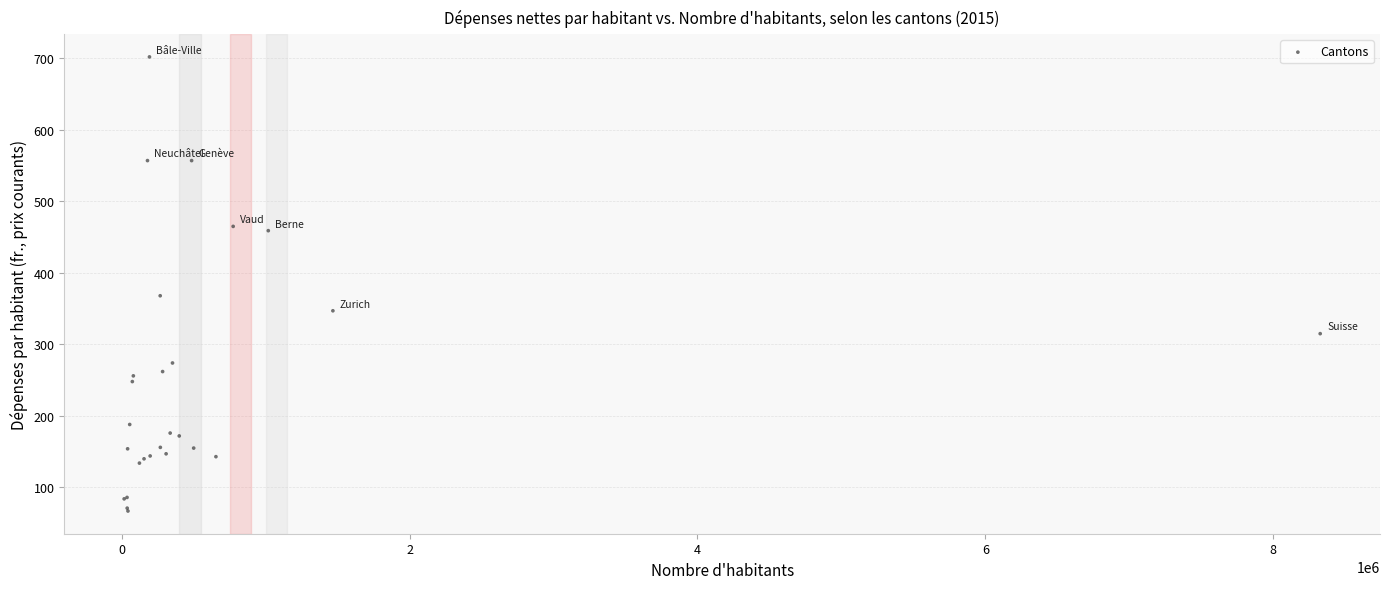

What Y value in the scatter plot is closest to 384?

368